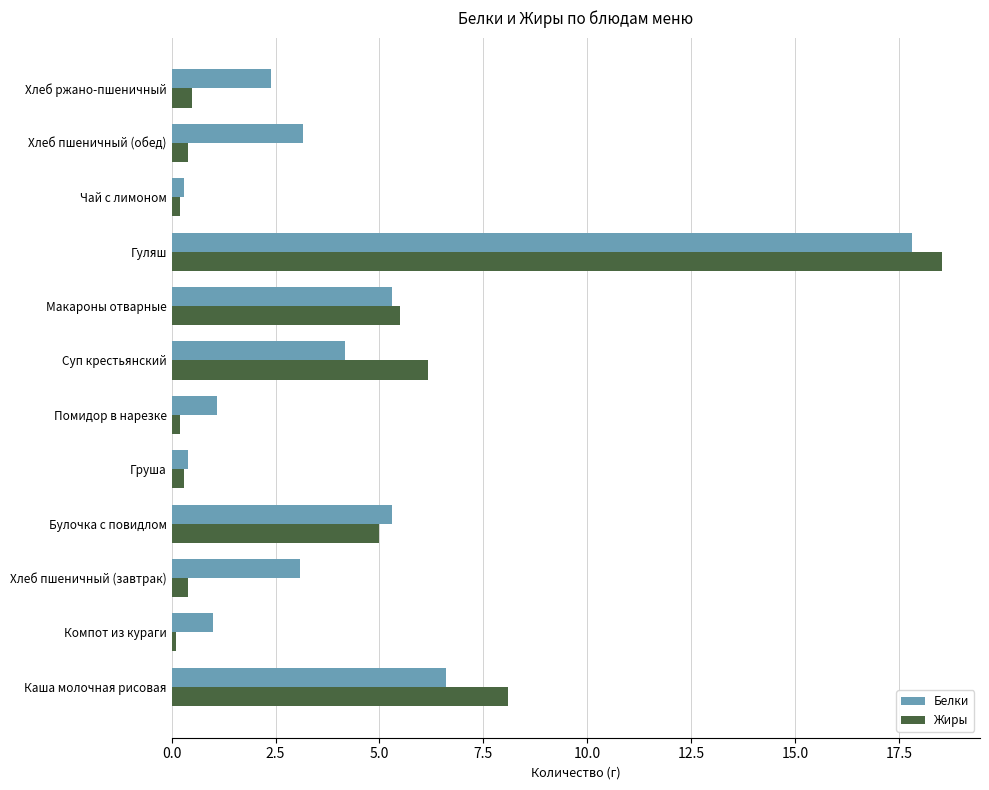

What is the highest value of the Жиры series?

18.5